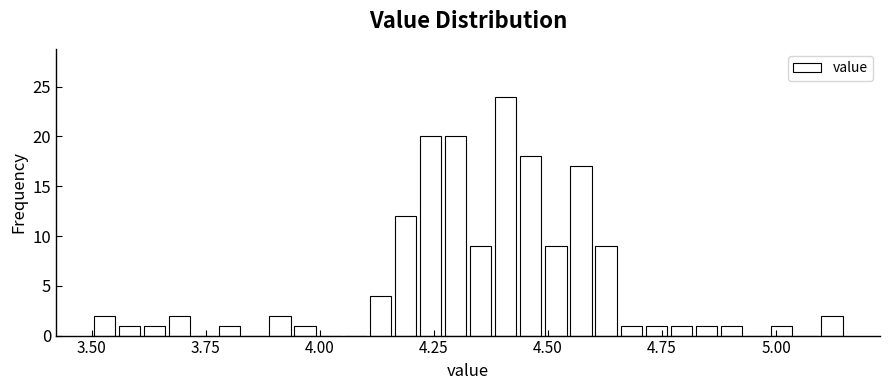

Read against the x-axis, roughly where is the centre of the tallest bar?

4.40